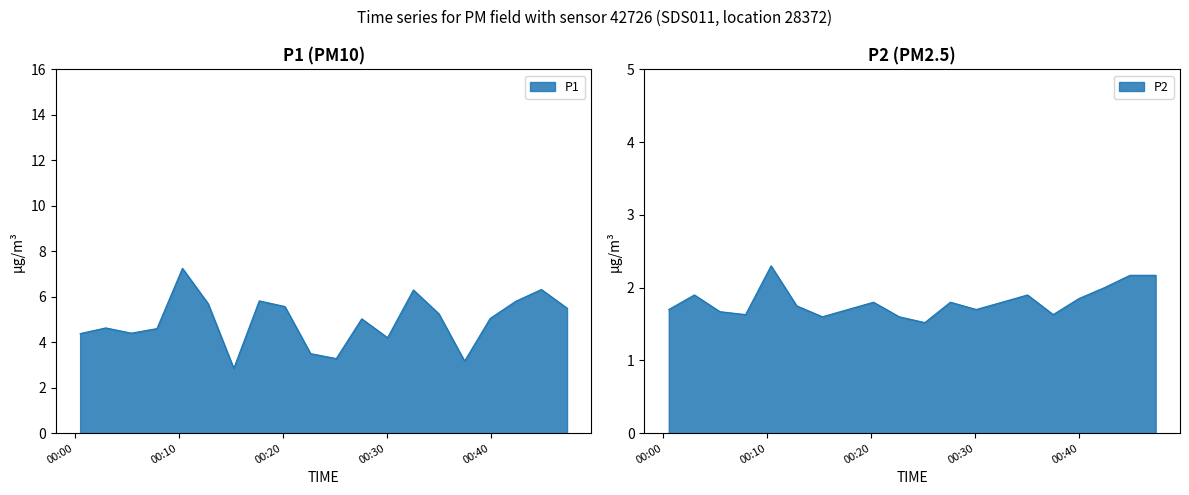

Reading right to left, list all the values displayed in this chart.

P1: 5.5	6.3	5.8	5.0	3.2	5.2	6.3	4.2	5.0	3.3	3.5	5.6	5.8	2.9	5.7	7.2	4.6	4.4	4.6	4.4
P2: 2.2	2.2	2.0	1.9	1.6	1.9	1.8	1.7	1.8	1.5	1.6	1.8	1.7	1.6	1.8	2.3	1.6	1.7	1.9	1.7